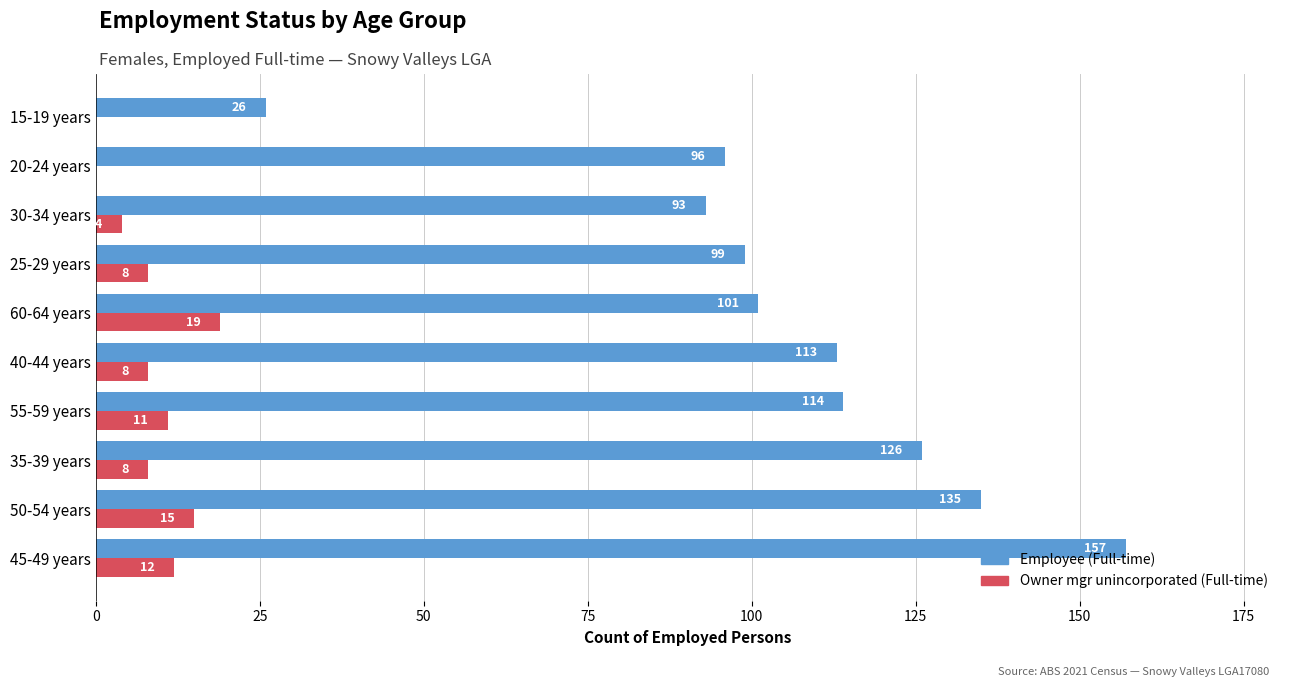

The value of Employee (Full-time) at 50-54 years is 135. True or false?

True